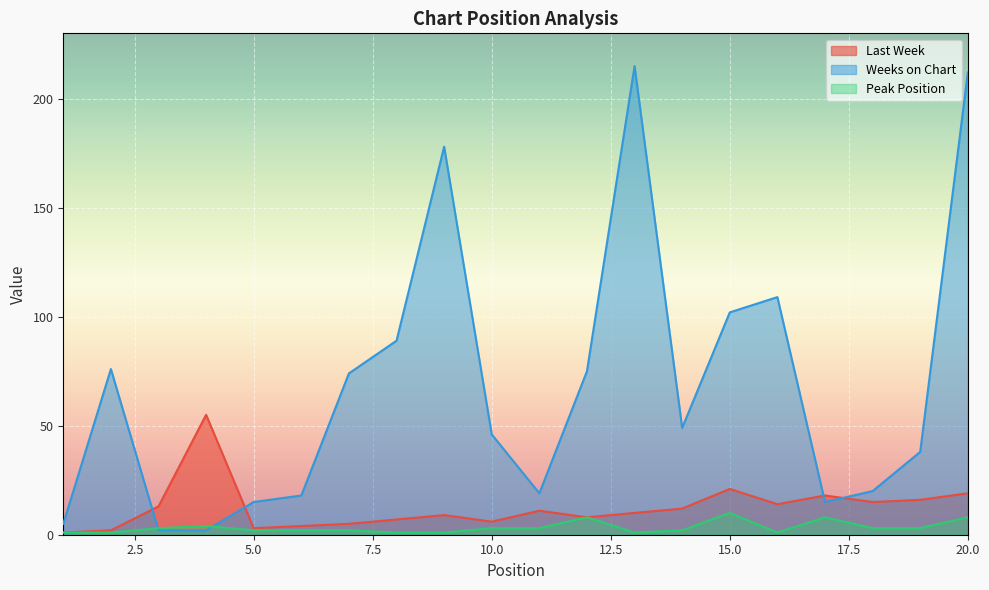

True or false: Weeks on Chart has a value of 3 at 3.

False